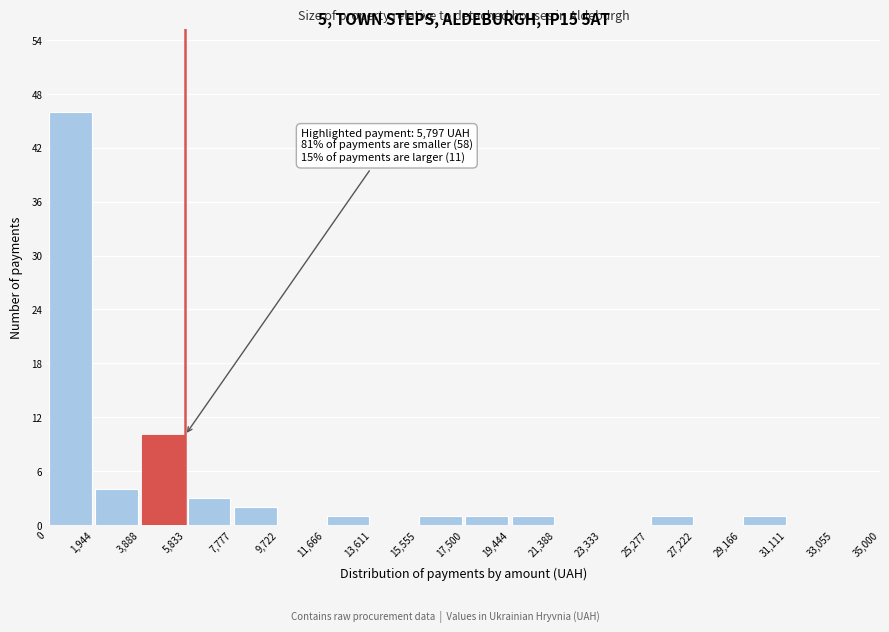

Which range on the x-axis has the tallest bar?

0 to 1,944